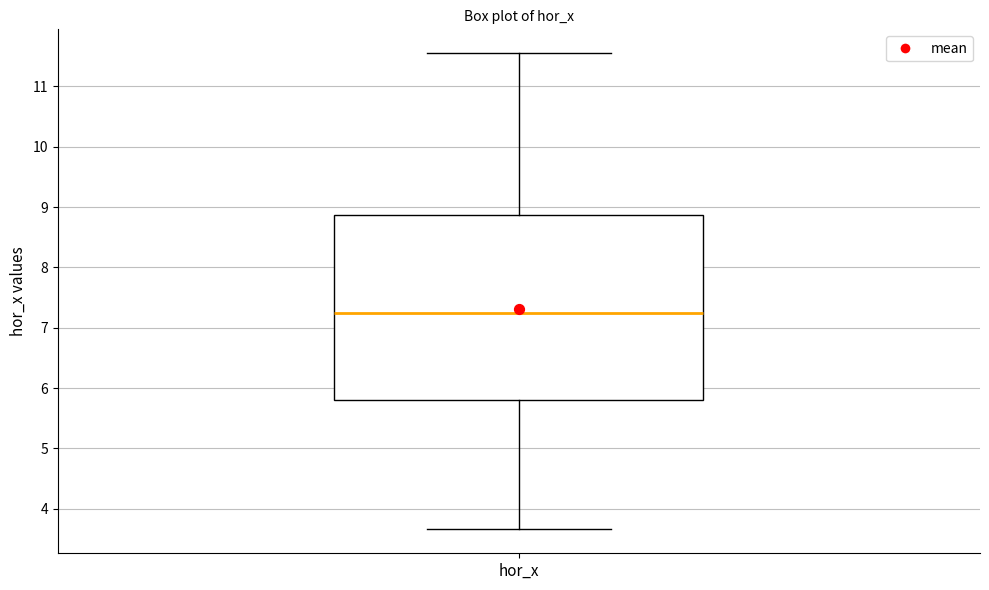

Read this box plot against the y-axis: the position of the median line, the range covered by the box, and the ends of both whiskers. The values are not printed on the chart, so give them approximately, as read against the axis.

median 7.2, box 5.8 to 8.9, whiskers 3.7 to 11.5